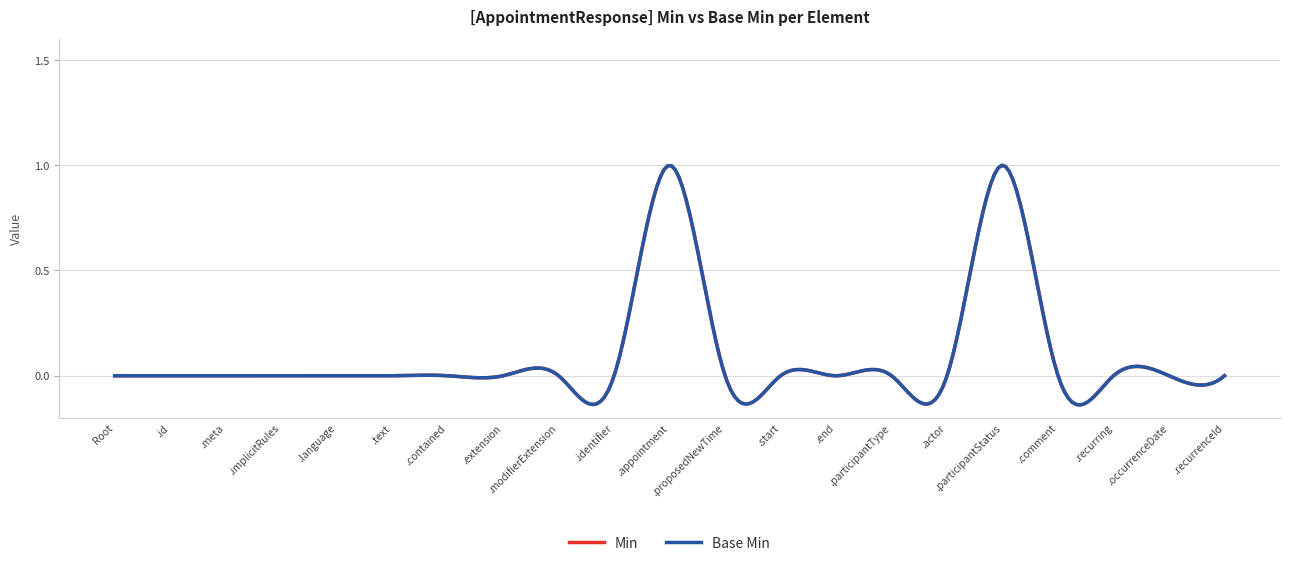

True or false: Min has more than 2 interior local peaks.

False